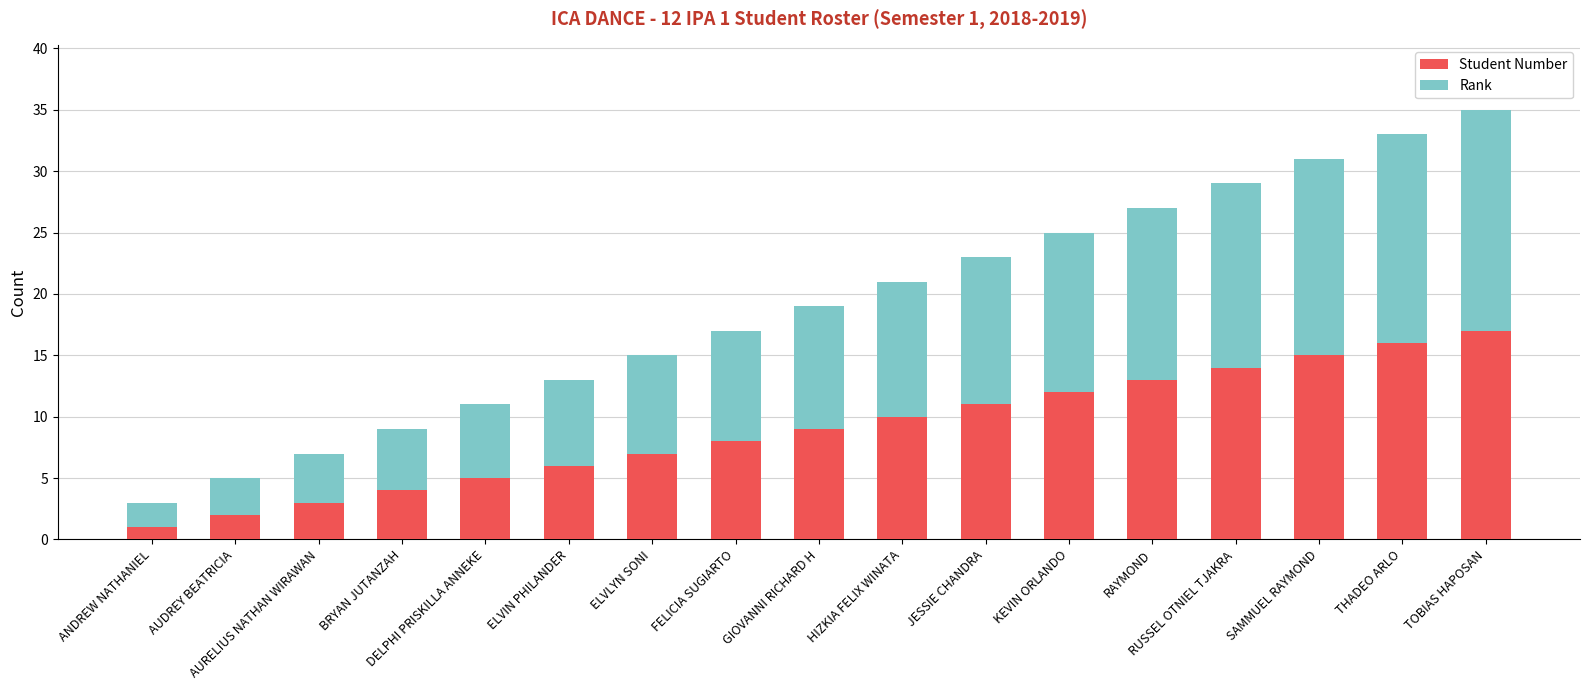

Does the chart contain any negative values?

No